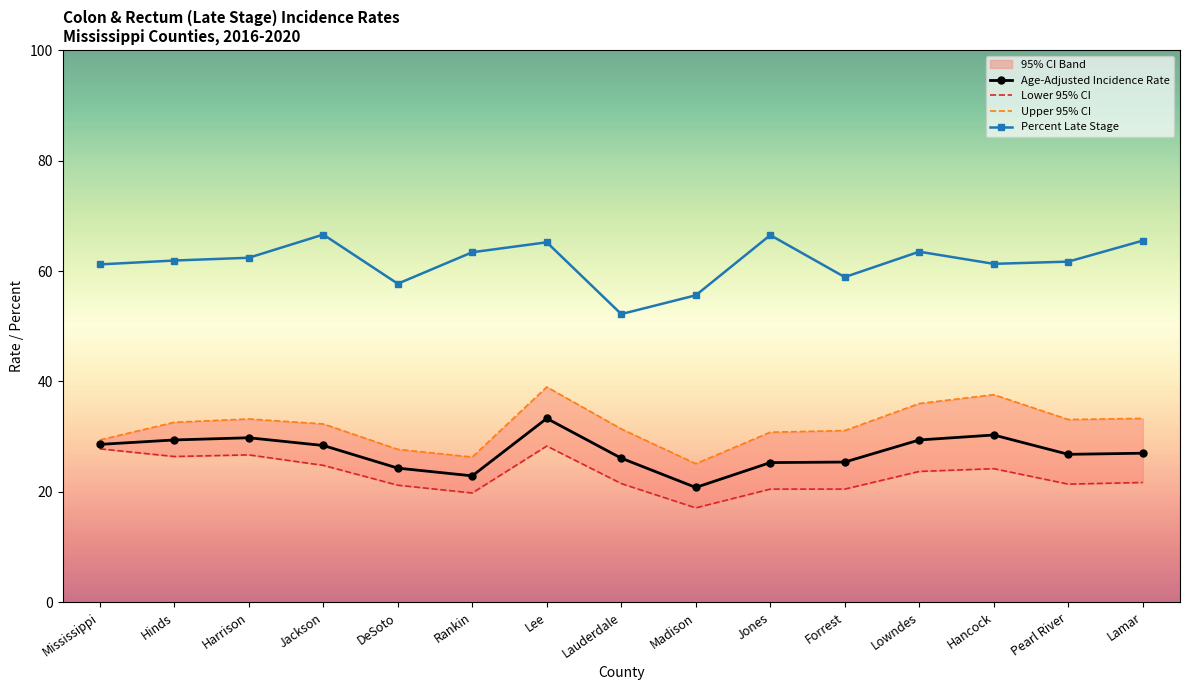

What is the difference between the second highest and second lowest values in the Percent Late Stage series?

10.9